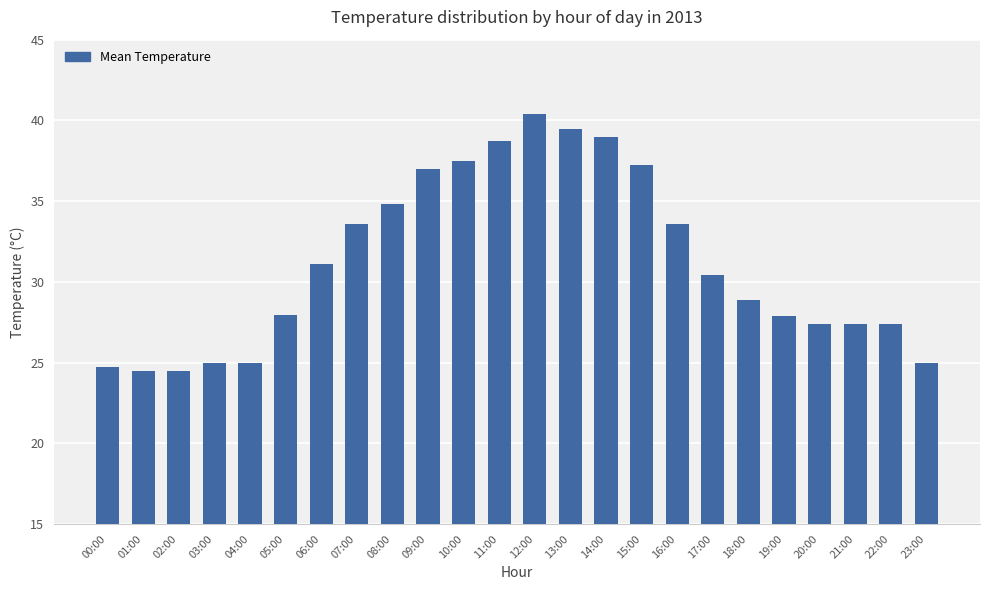

What is the average value?

31.2